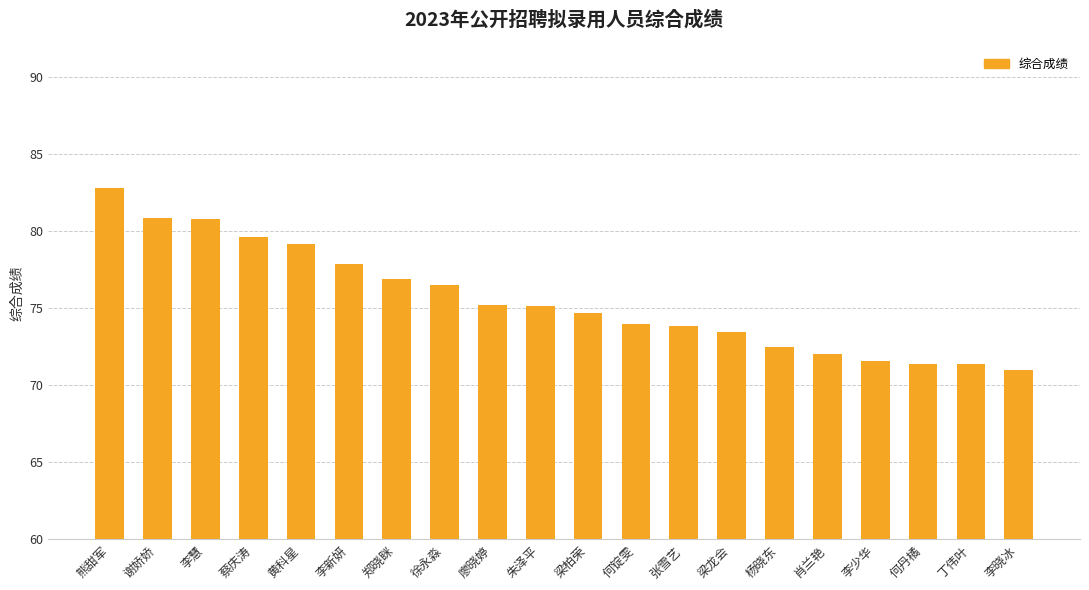

What is the greatest value displayed?

82.8